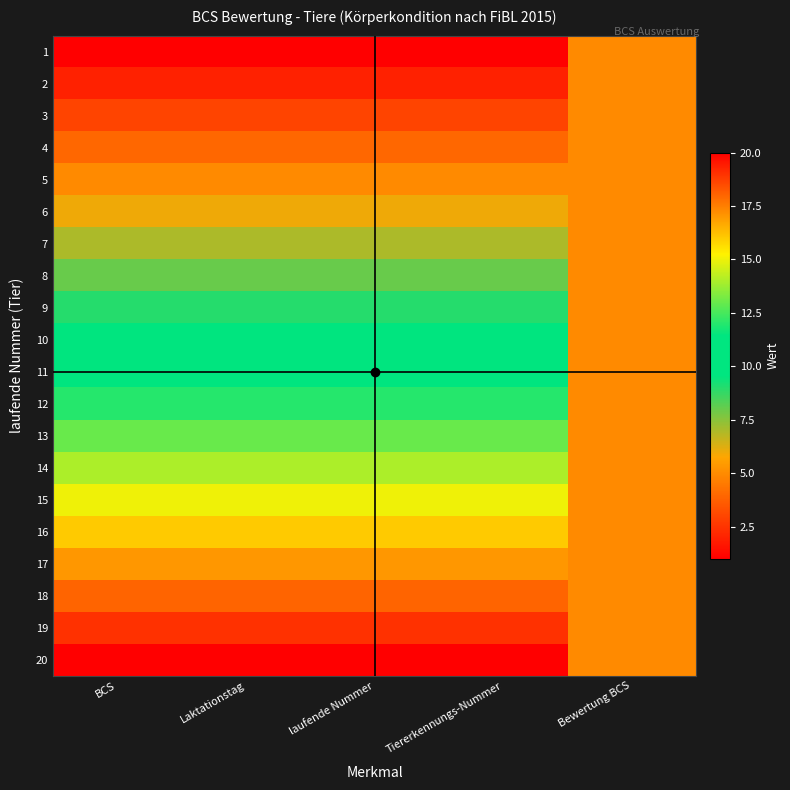

What is the spread (max minus min) of values at Laktationstag?

19